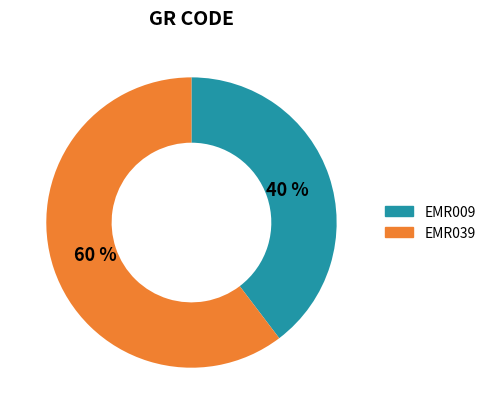

Count the number of slices in the pie.

2